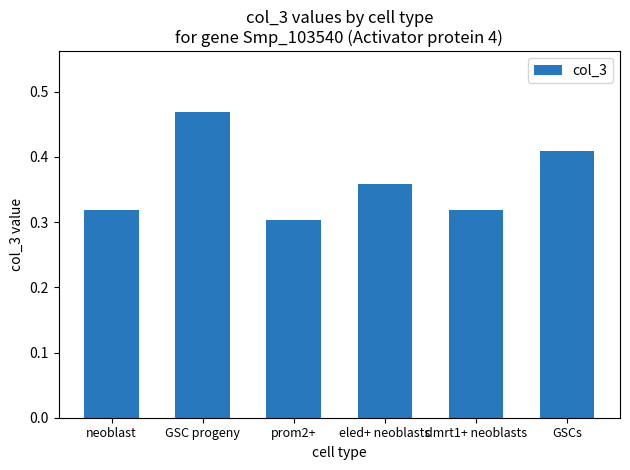

What is the difference between the second highest and minimum values?

0.1